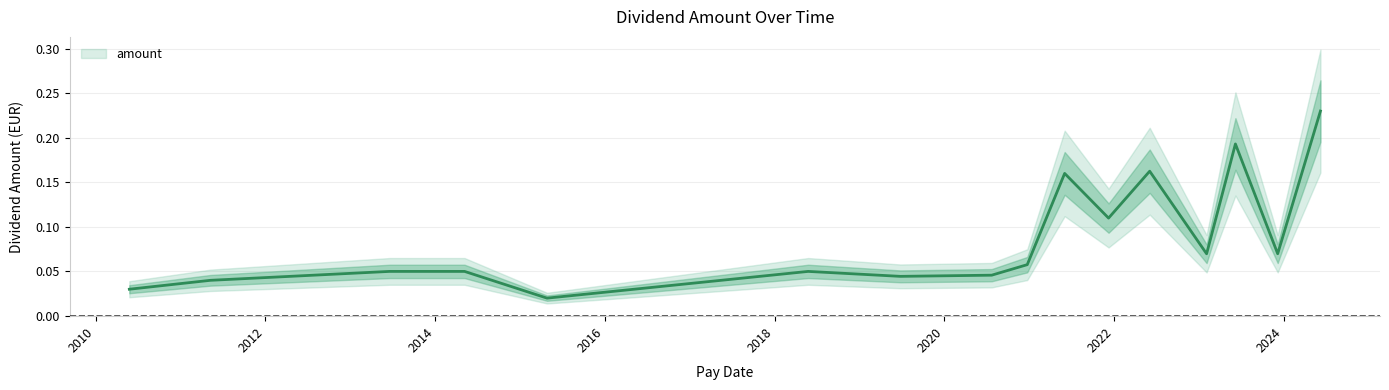

List the labels in order of value, smallest first.

2015-04-27, 2010-05-25, 2011-05-09, 2019-06-26, 2020-07-23, 2013-06-18, 2014-05-07, 2018-05-25, 2020-12-23, 2023-02-03, 2023-12-06, 2021-12-08, 2021-06-02, 2022-06-03, 2023-06-07, 2024-06-07